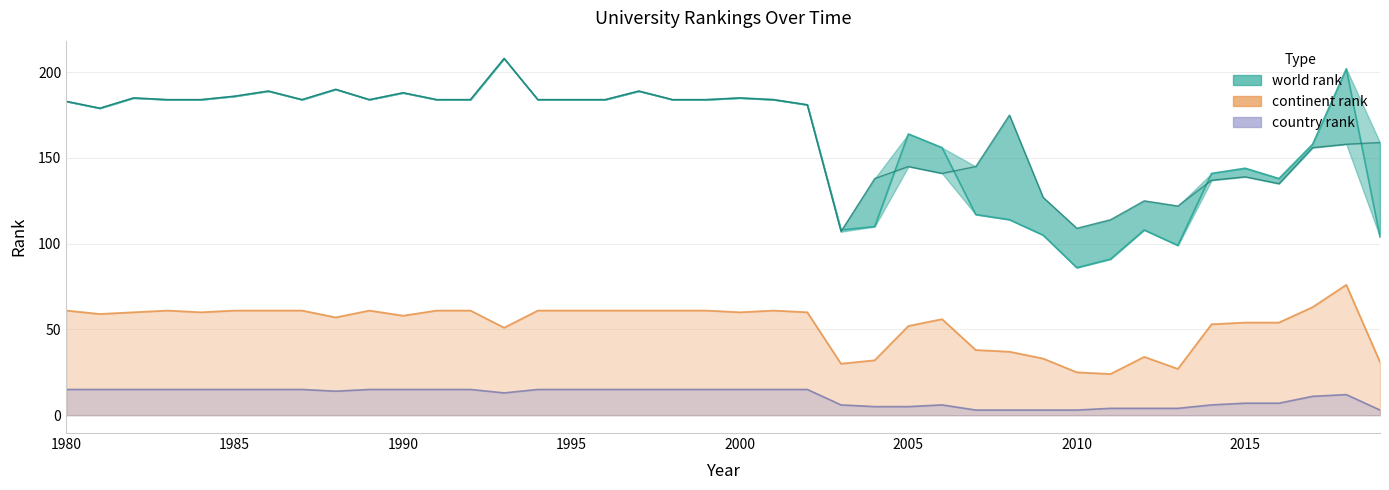

What is the difference between the maximum and minimum values in the continent rank series?

52